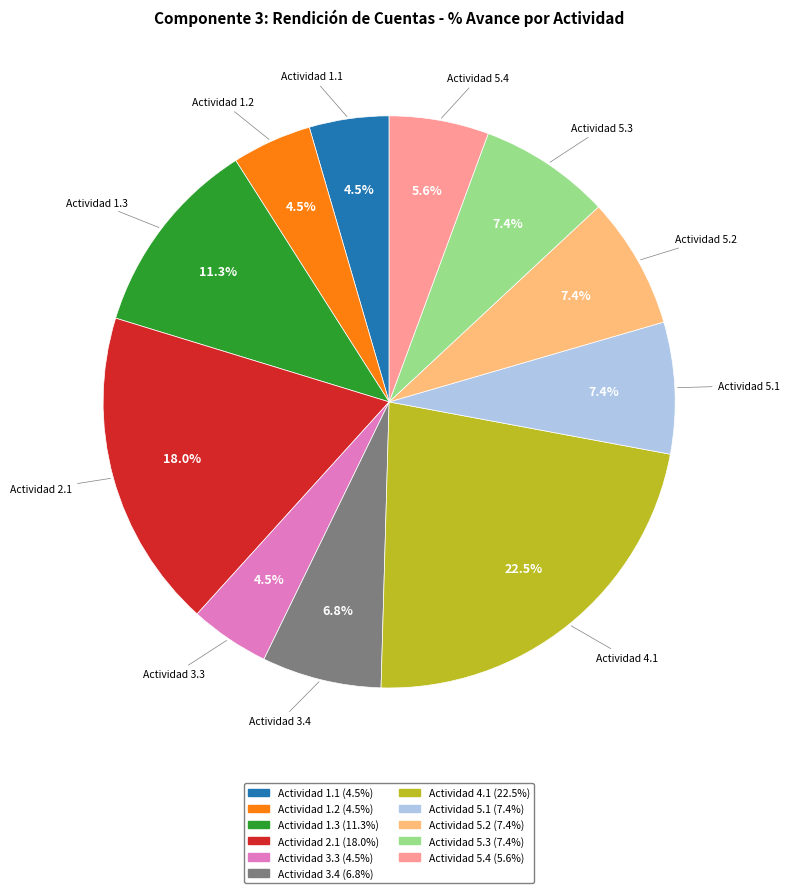

Is there a majority slice in this chart?

No